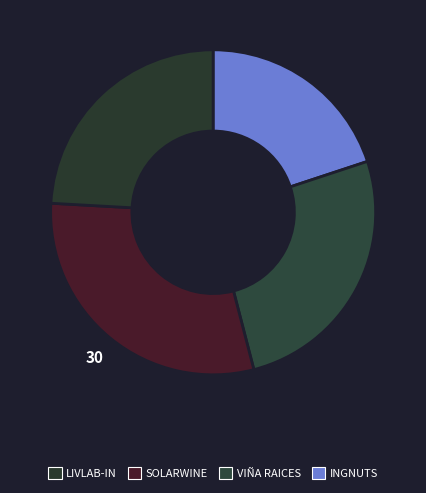

How many segments does this pie chart have?

4